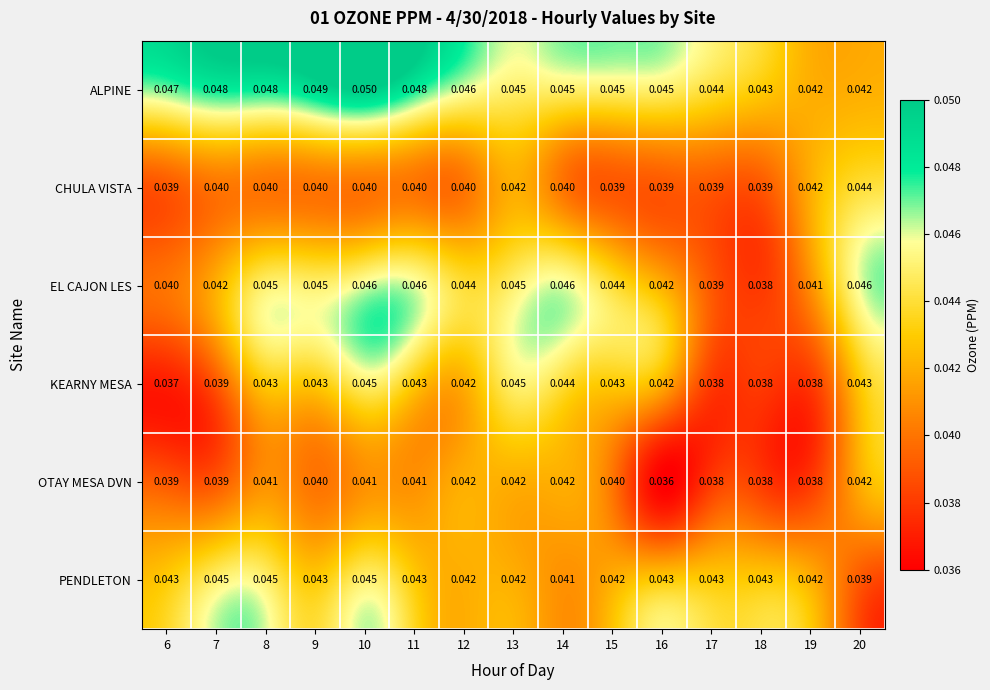

Between 15 and 16, which series saw the biggest shift?

OTAY MESA DVN